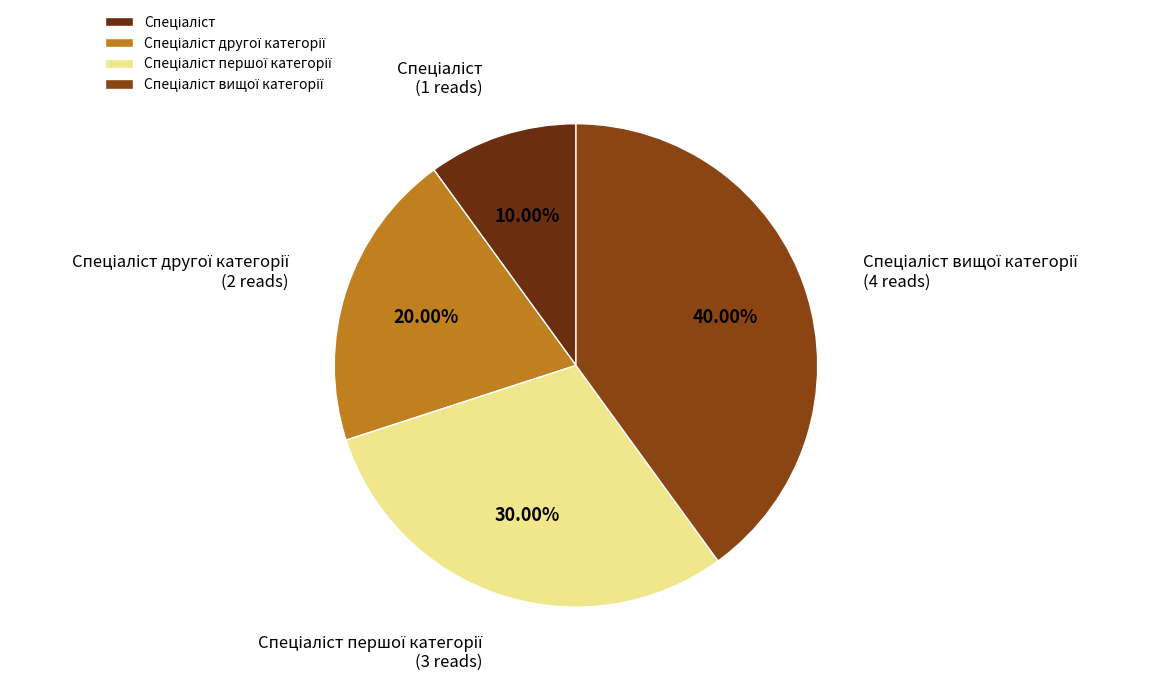

To the nearest percent, what is the difference between the largest and smallest slice percentages?

30%